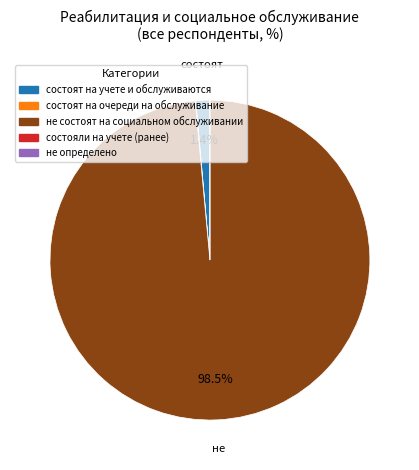

Which slice is the largest?

не состоят на социальном обслуживании